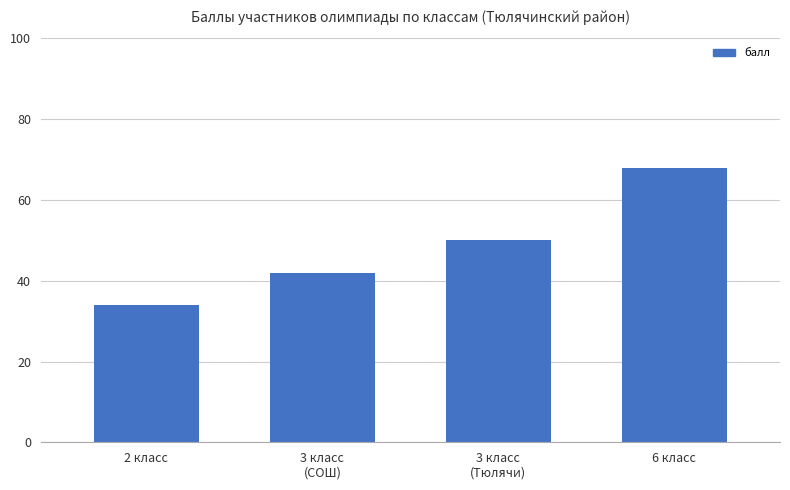

What is the minimum value shown in the chart?

34